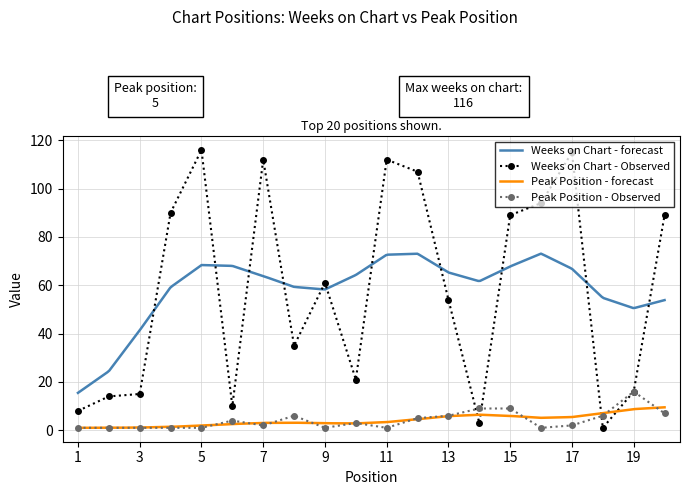

At 1, list the series in order from largest to smallest.

Weeks on Chart, Peak Position